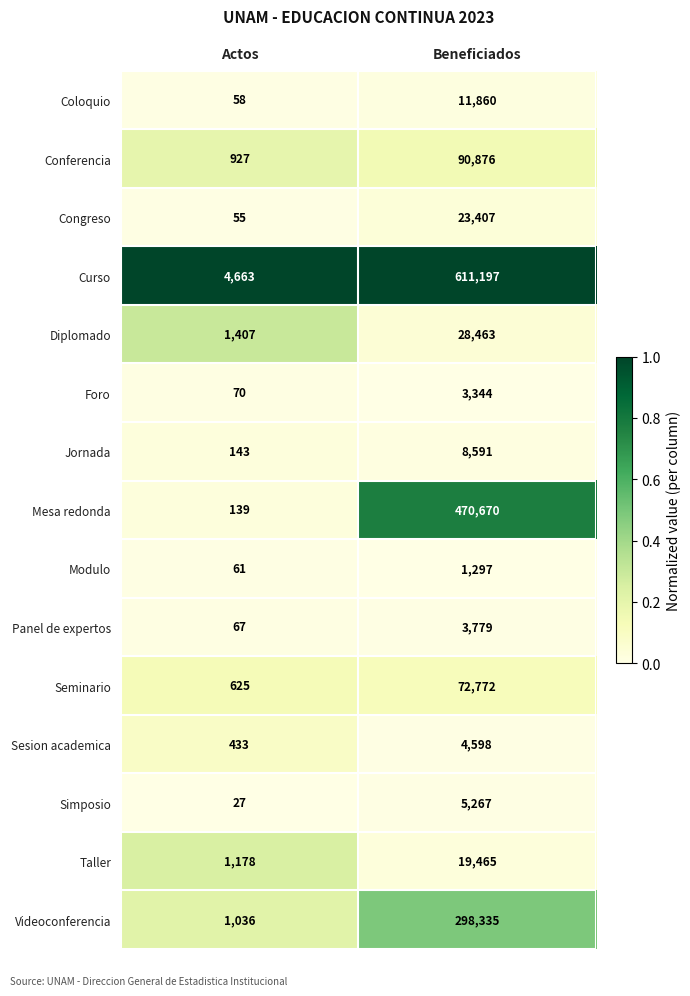

What is the average value of the Jornada series?

4367